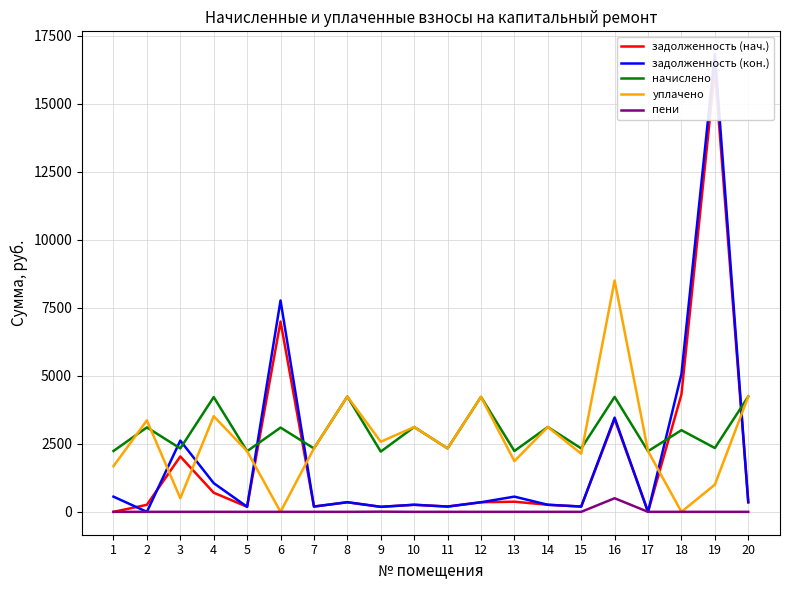

Between 2 and 7, which is larger?

2